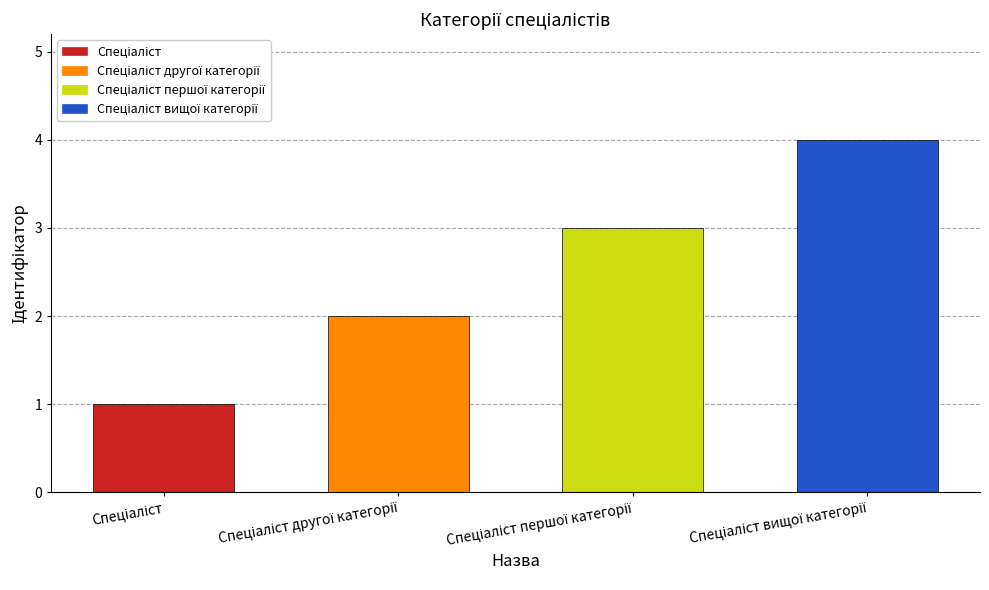

What is the maximum value shown in the chart?

4